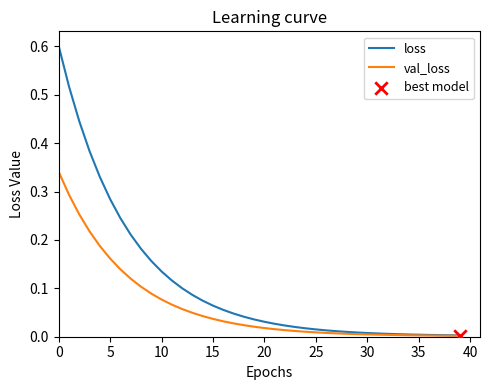

Which series has the largest total across all categories?

loss